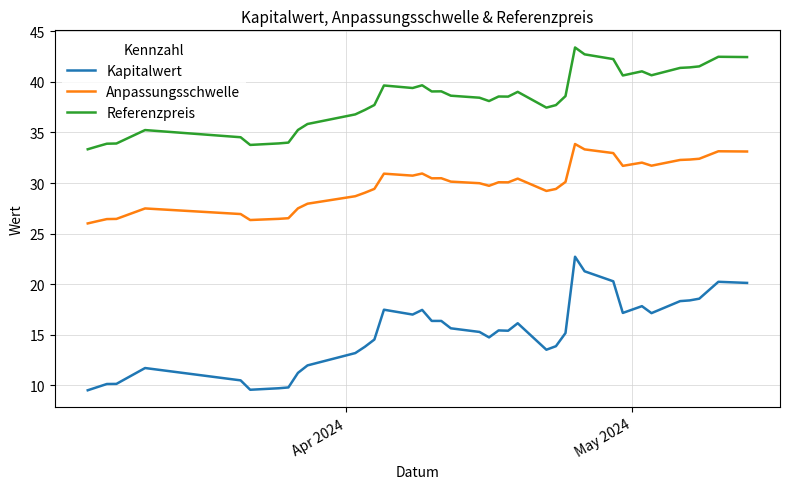

Rank the series by their maximum value, from lowest to highest.

Kapitalwert, Anpassungsschwelle, Referenzpreis